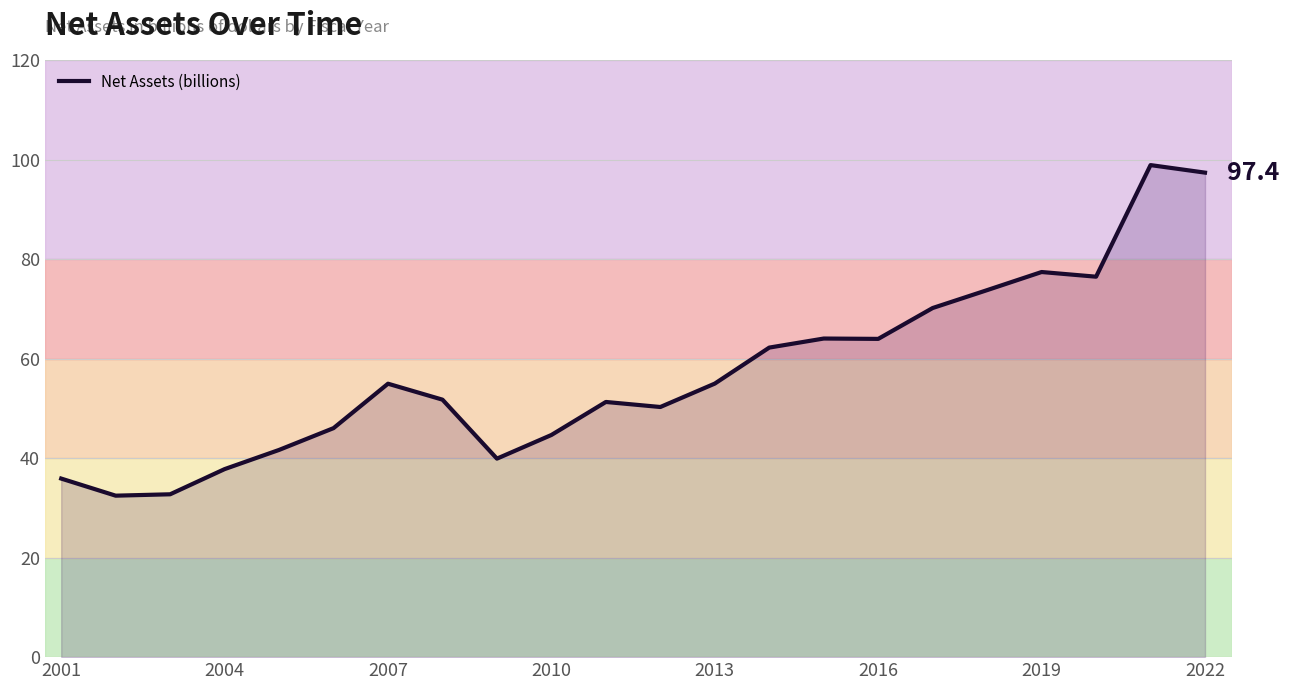

What is the sum of all values?

1258.4